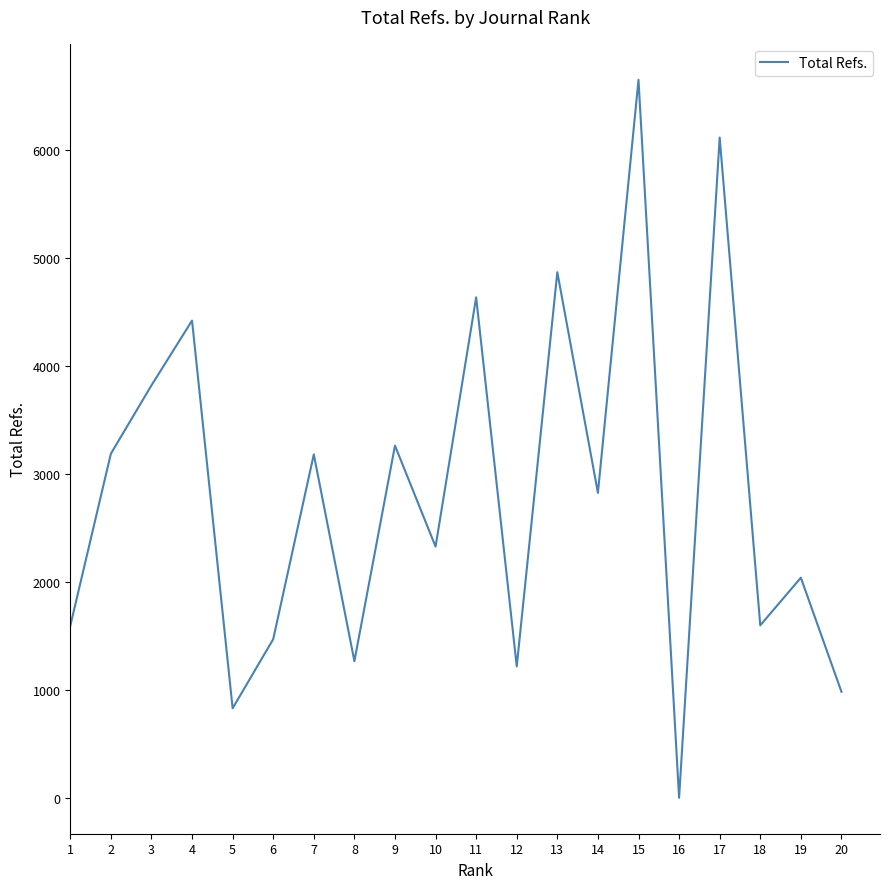

Which label corresponds to the smallest value in the chart?

16